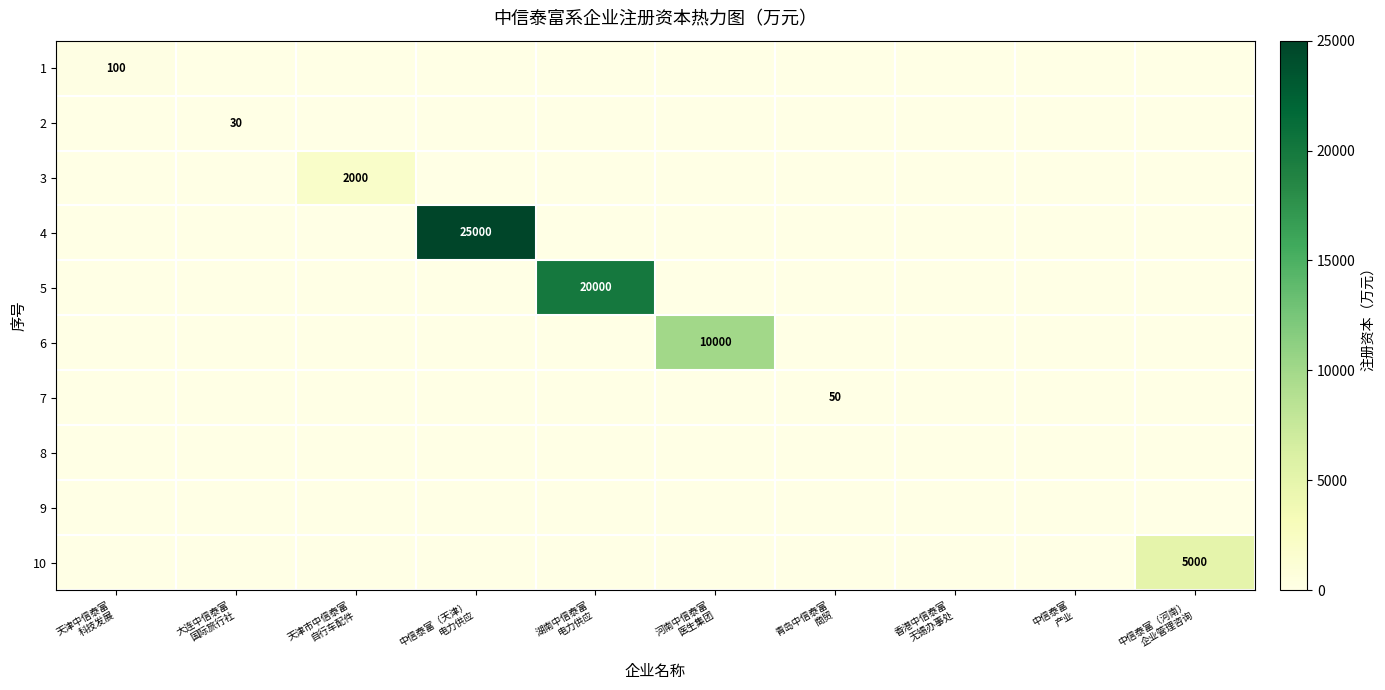

List the series in order of their peak value, highest first.

4, 5, 6, 10, 3, 1, 7, 2, 8, 9